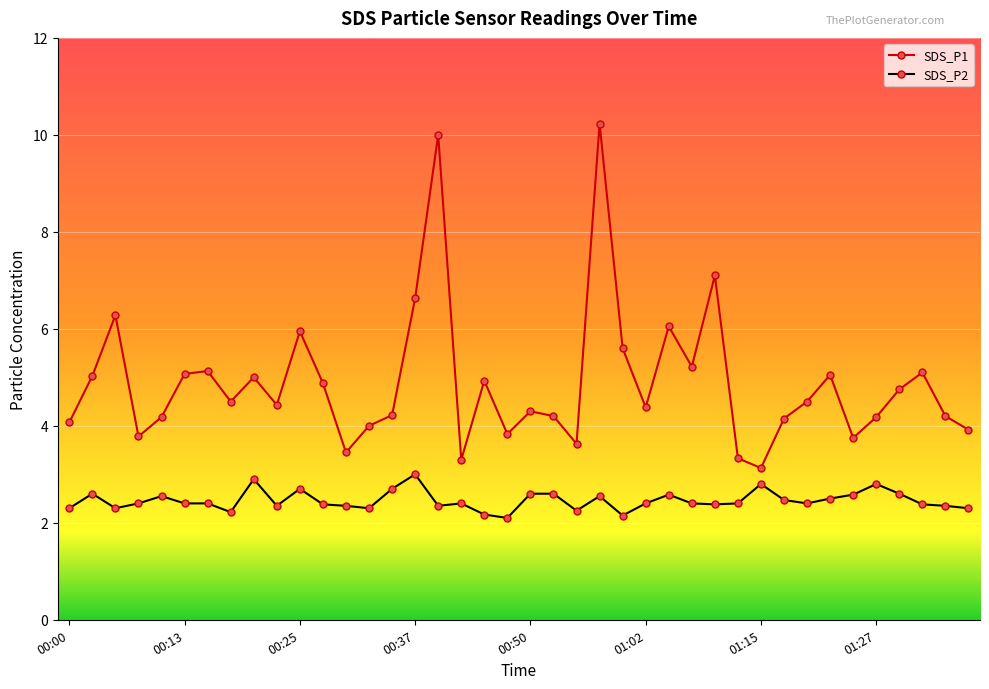

Which series has the largest range (max minus min)?

SDS_P1